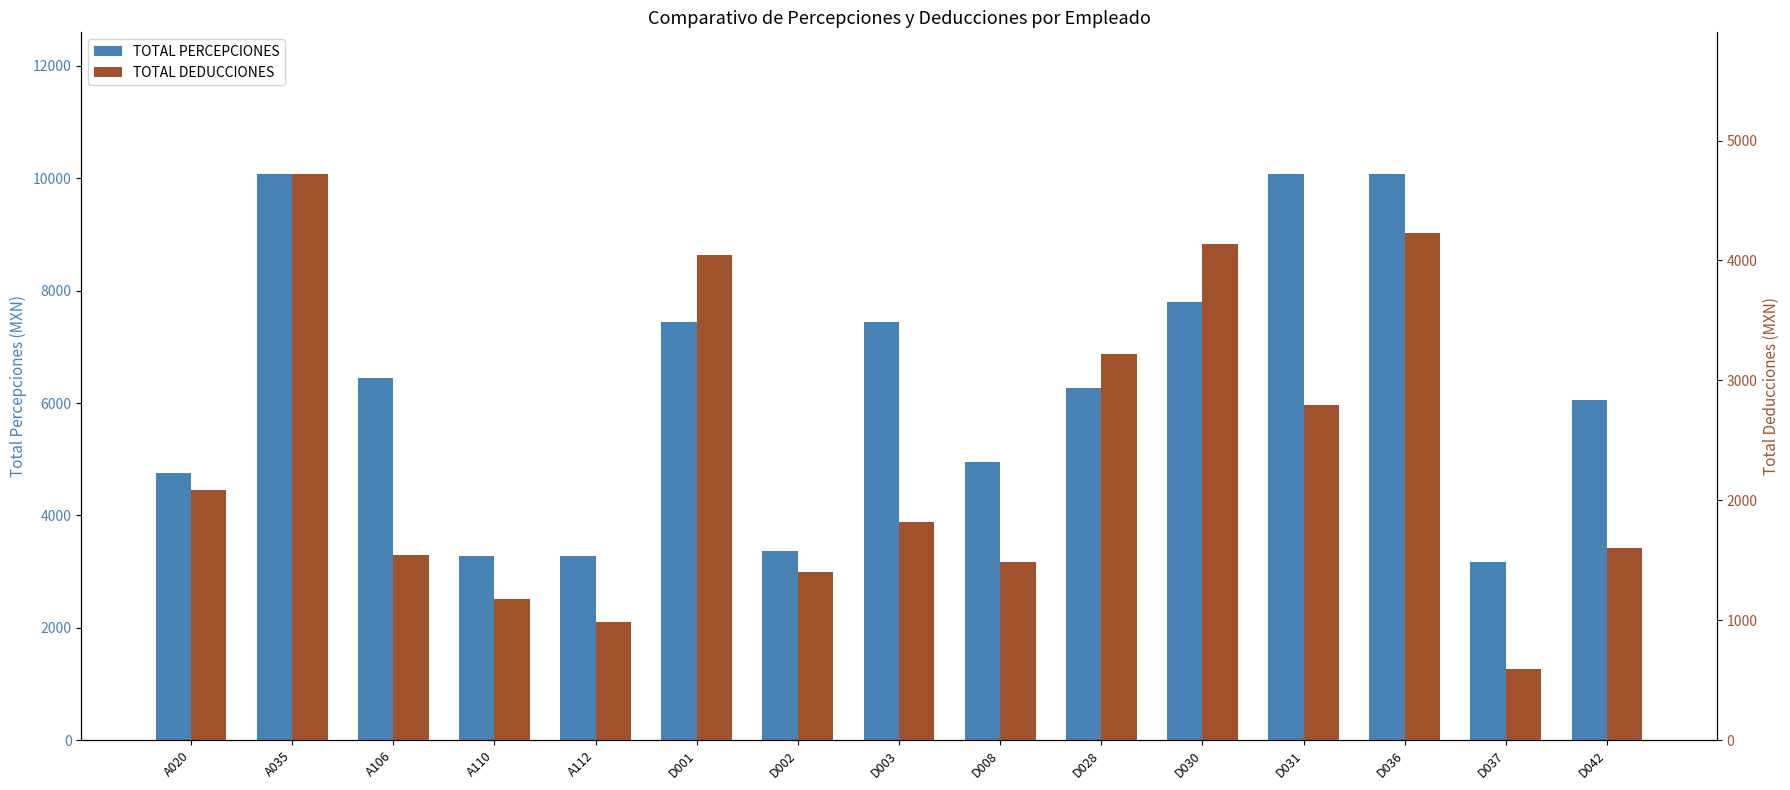

The value of TOTAL DEDUCCIONES at D003 is 1821.7. True or false?

True